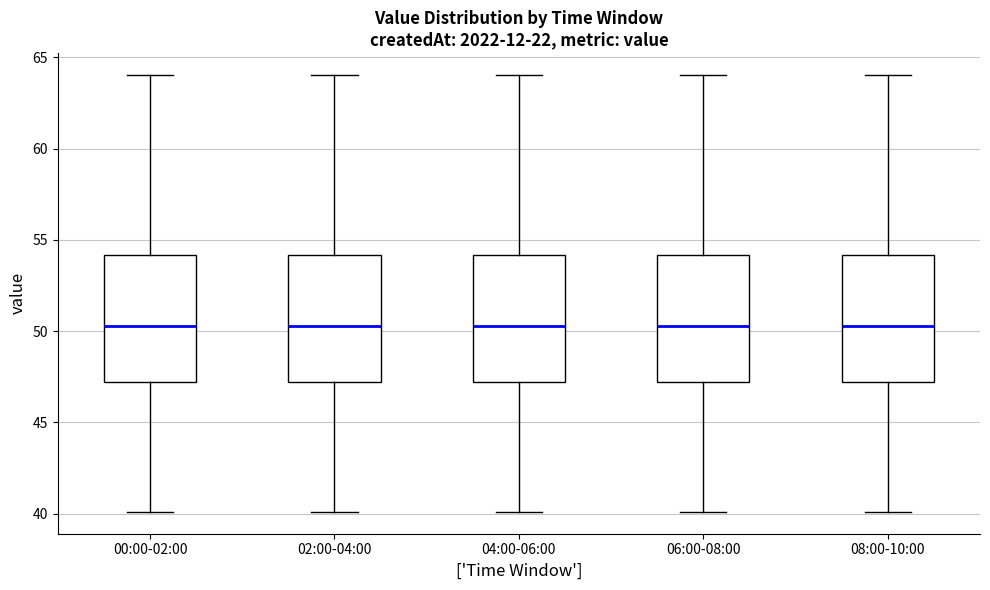

Reading left to right, transcribe this box plot: for each box, give where its median line is, the range the box spans, and where its two whiskers end, as read against the y-axis. The values are not printed on the chart, so give them approximately, as read against the axis.

00:00-02:00: median 50.5, box 47.0 to 54.0, whiskers 40.0 to 64.0
02:00-04:00: median 50.5, box 47.0 to 54.0, whiskers 40.0 to 64.0
04:00-06:00: median 50.5, box 47.0 to 54.0, whiskers 40.0 to 64.0
06:00-08:00: median 50.5, box 47.0 to 54.0, whiskers 40.0 to 64.0
08:00-10:00: median 50.5, box 47.0 to 54.0, whiskers 40.0 to 64.0